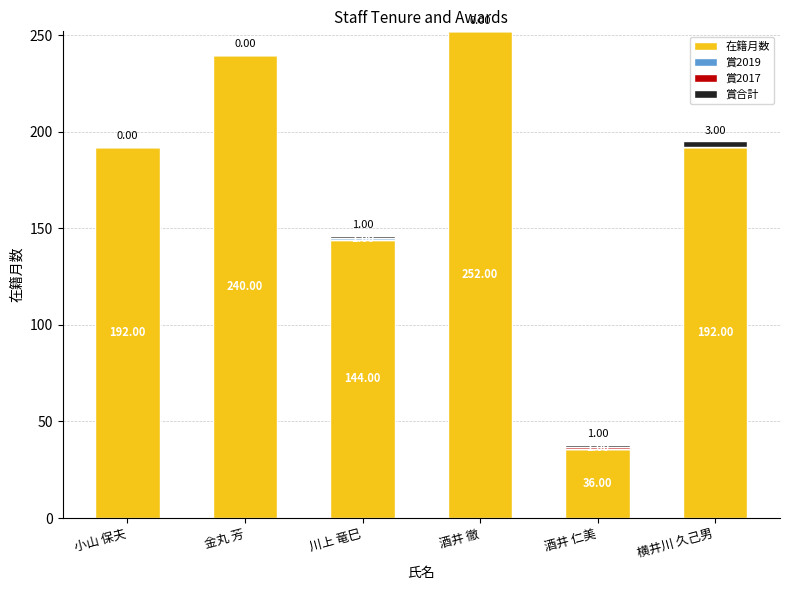

How many data points does each series have?

6